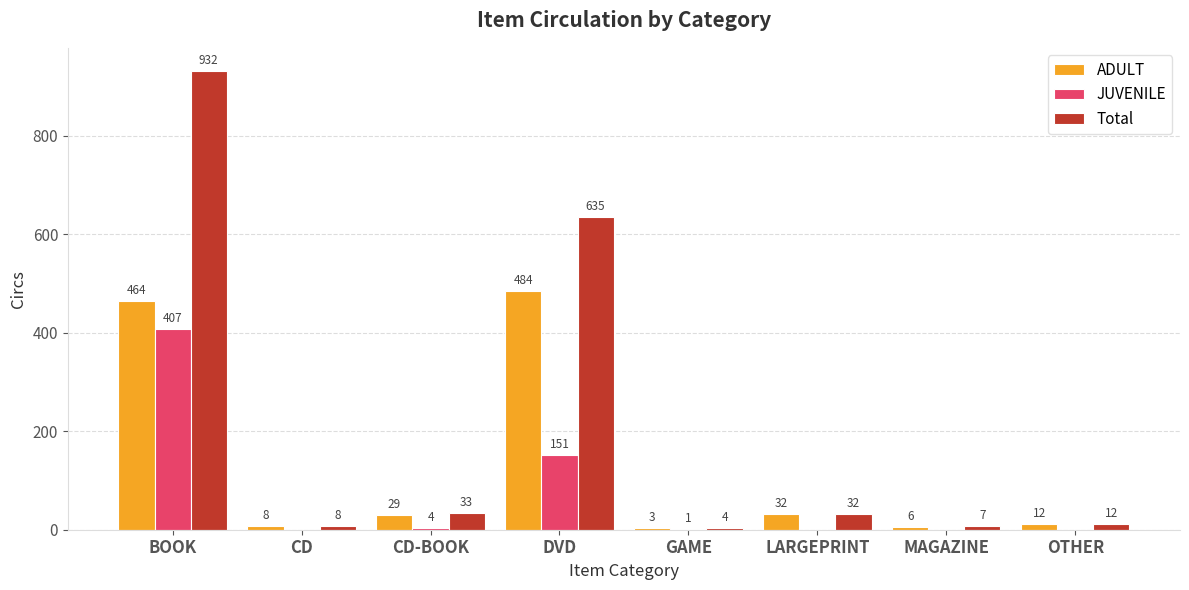

Between BOOK and LARGEPRINT, which series saw the biggest shift?

Total